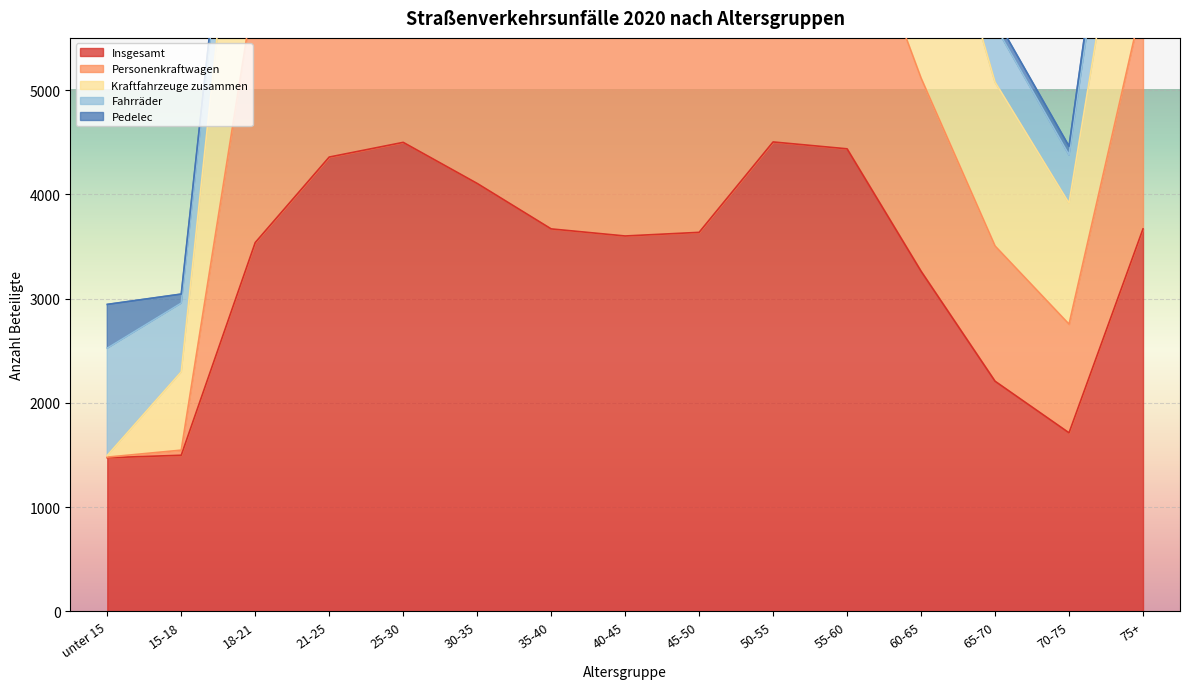

True or false: Personenkraftwagen and Insgesamt intersect in this chart.

False